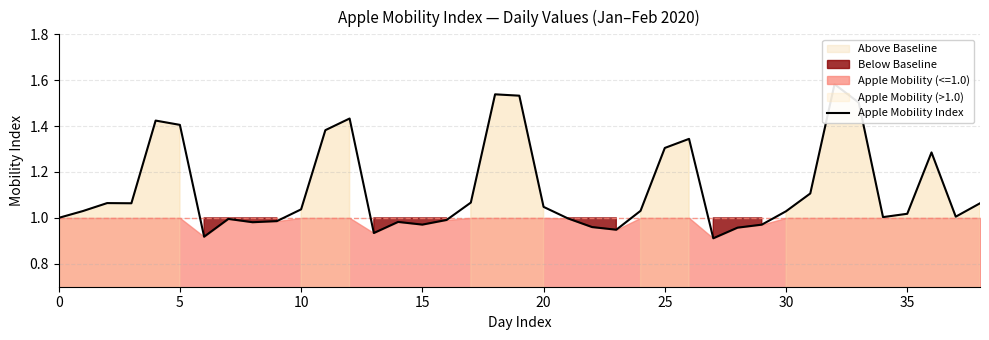

What value does the data have at 18?

1.5